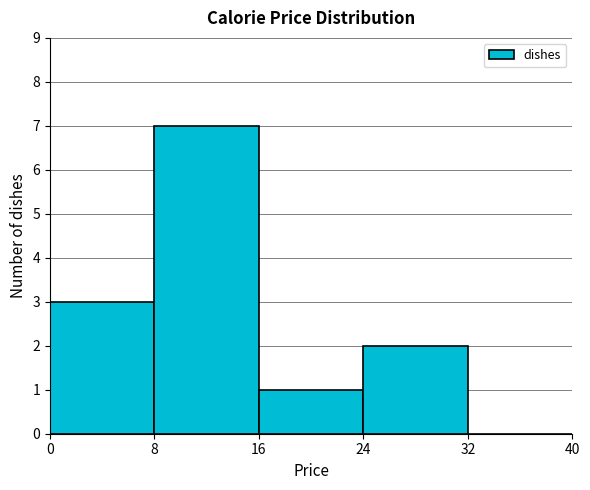

How tall is the bar that spans 24 to 32 on the x-axis? The values are not printed on the chart, so give them approximately, as read against the axis.

2